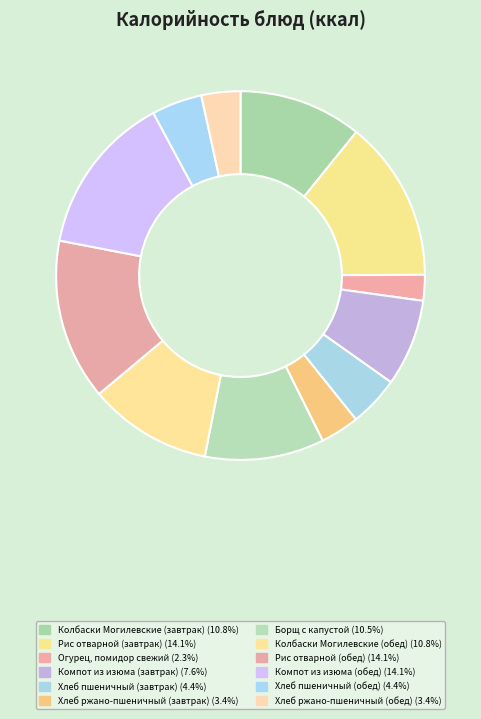

Rank the categories by value from lowest to highest.

Огурец, помидор свежий, Хлеб ржано-пшеничный (завтрак), Хлеб ржано-пшеничный (обед), Хлеб пшеничный (завтрак), Хлеб пшеничный (обед), Компот из изюма (завтрак), Борщ с капустой, Колбаски Могилевские (завтрак), Колбаски Могилевские (обед), Рис отварной (завтрак), Рис отварной (обед), Компот из изюма (обед)